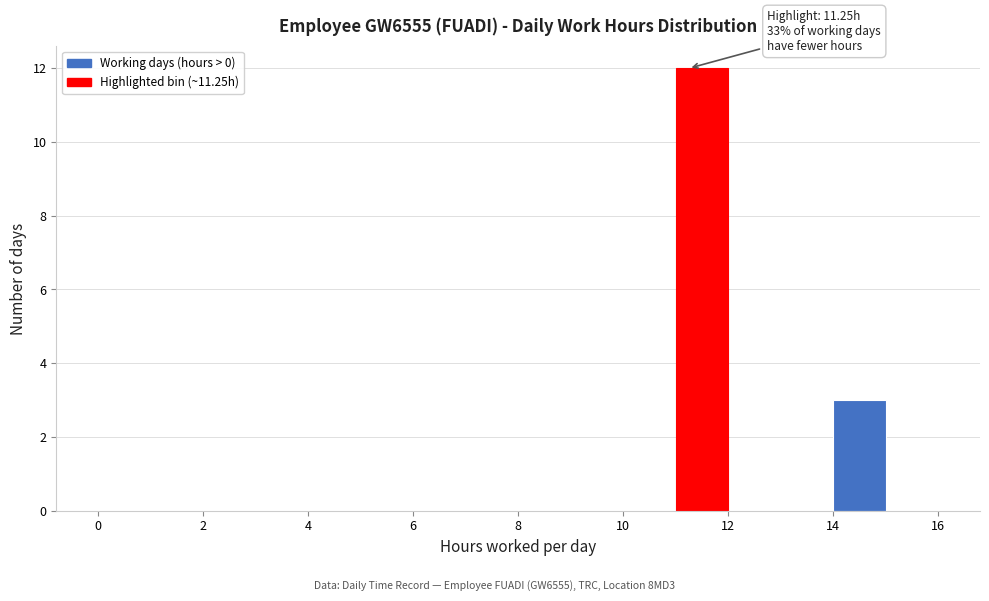

Over which range of the x-axis is the bar tallest?

11 to 12